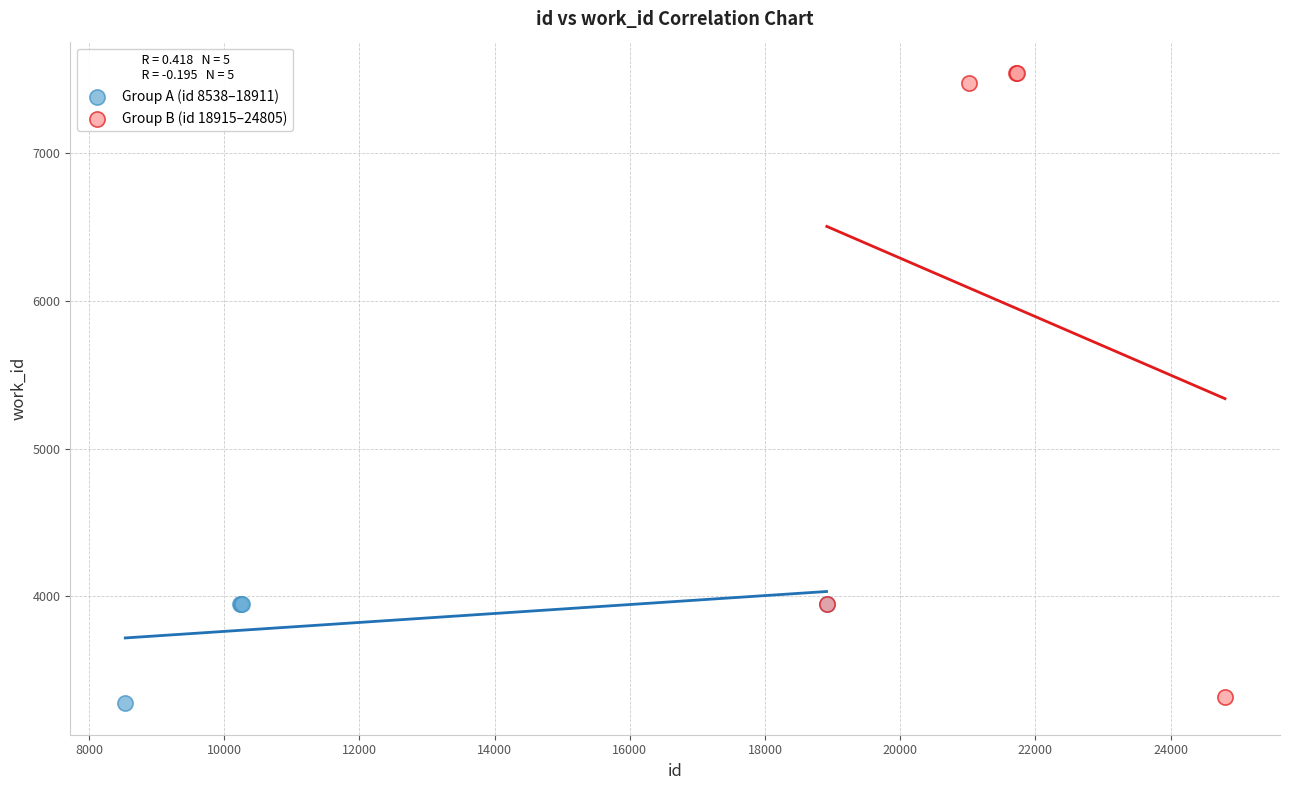

Which series reaches the maximum Y coordinate?

Group B (id 18915–24805)